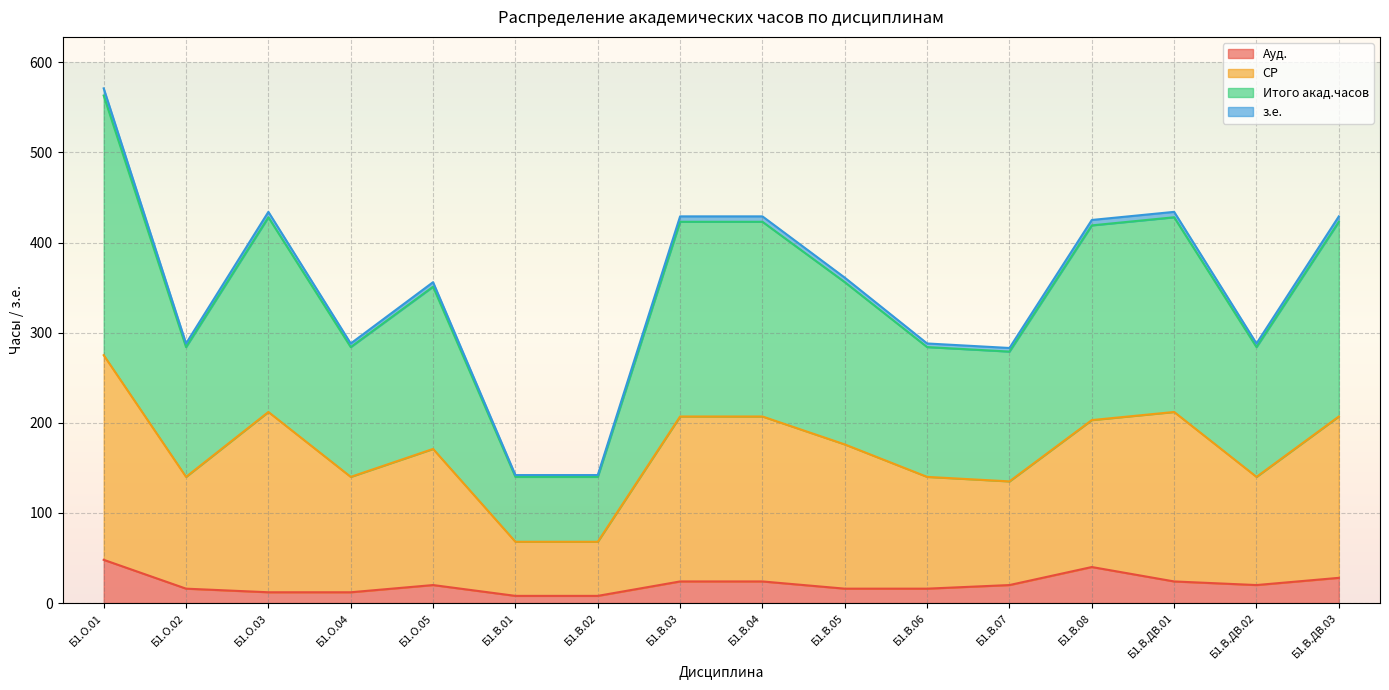

At which category is the sum across all series the highest?

Б1.О.01